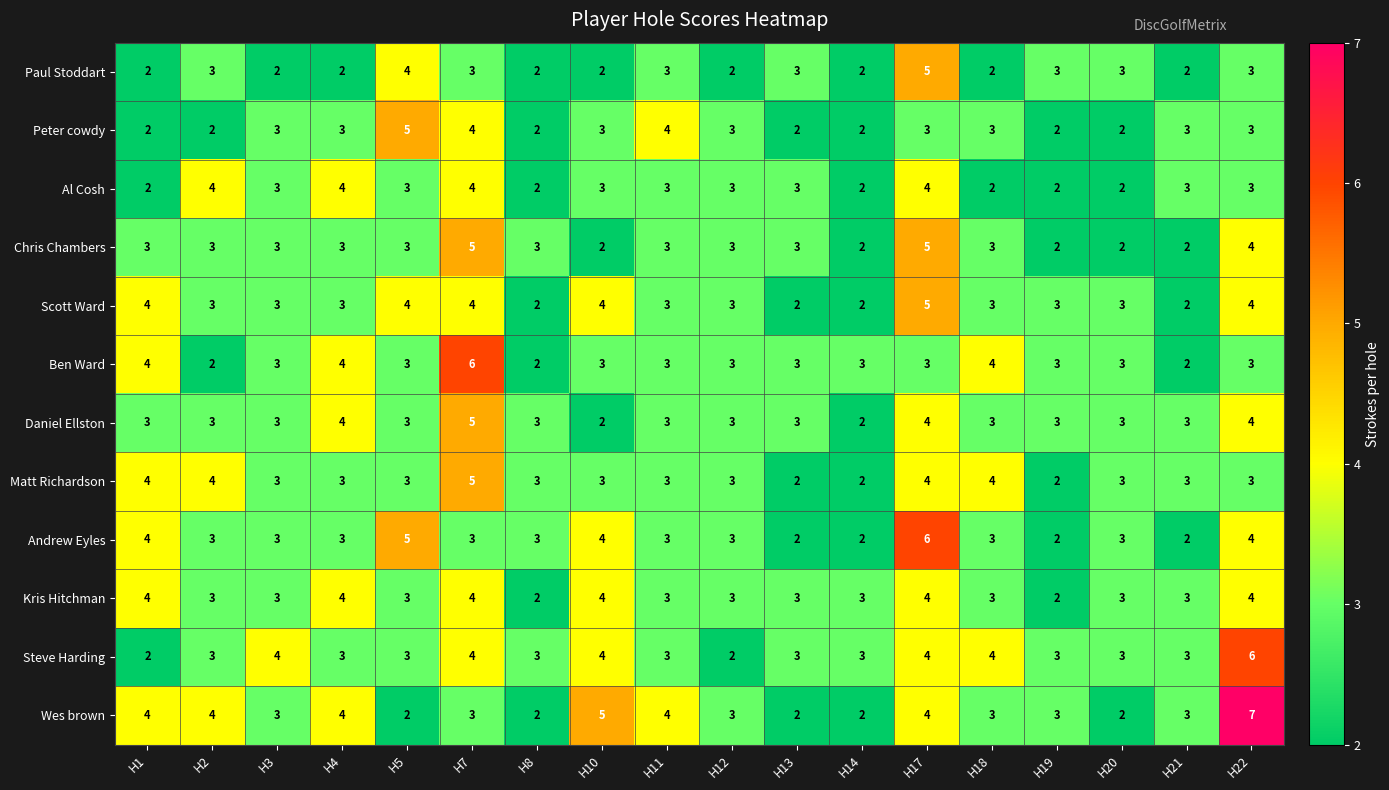

What is the average value of the Ben Ward series?

3